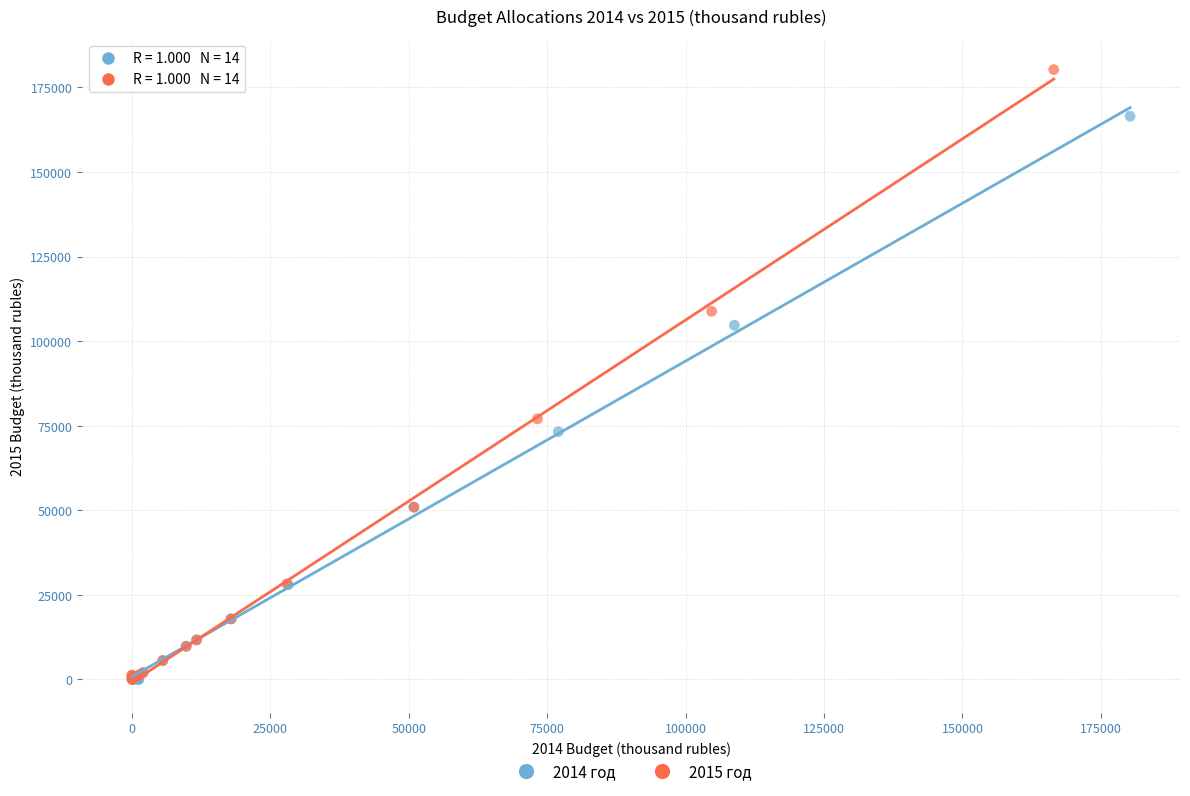

Which series reaches the maximum Y coordinate?

2015 год